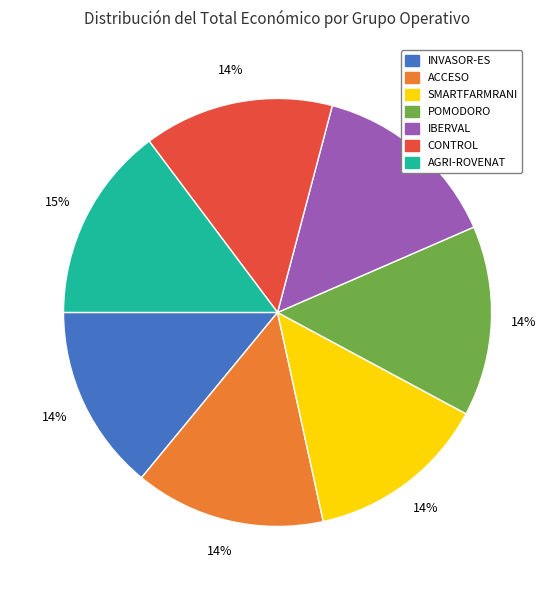

What is the ratio of the value at INVASOR-ES to the value at IBERVAL?

1.0